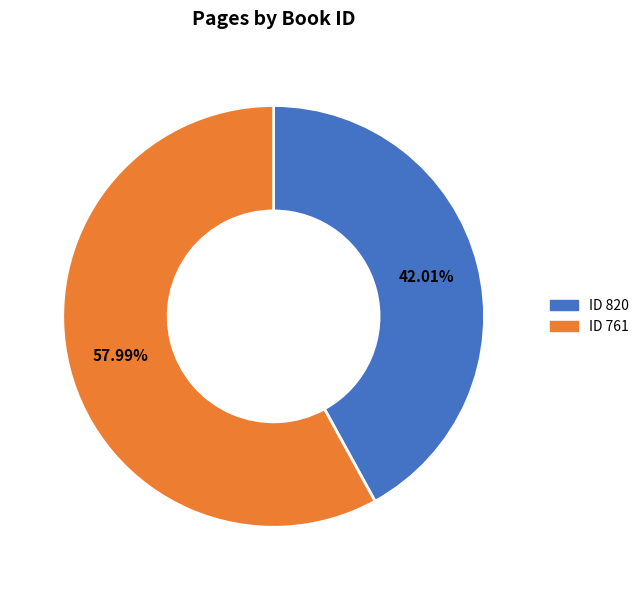

Is there a majority slice in this chart?

Yes